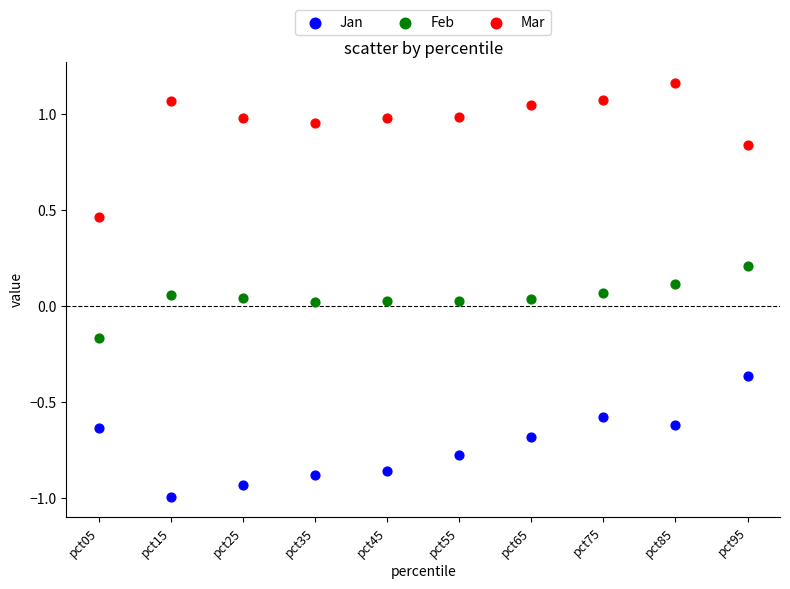

Across all data points, what is the range of Y values (max minus min)?

2.2